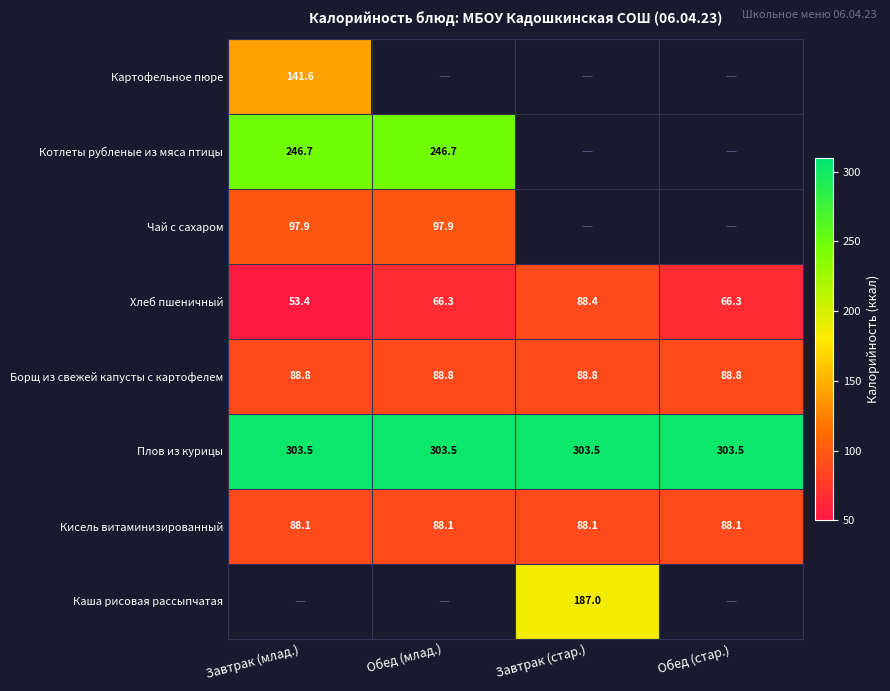

Is the value of Борщ из свежей капусты с картофелем at Завтрак (стар.) greater than the value of Котлеты рубленые из мяса птицы at Обед (млад.)?

No